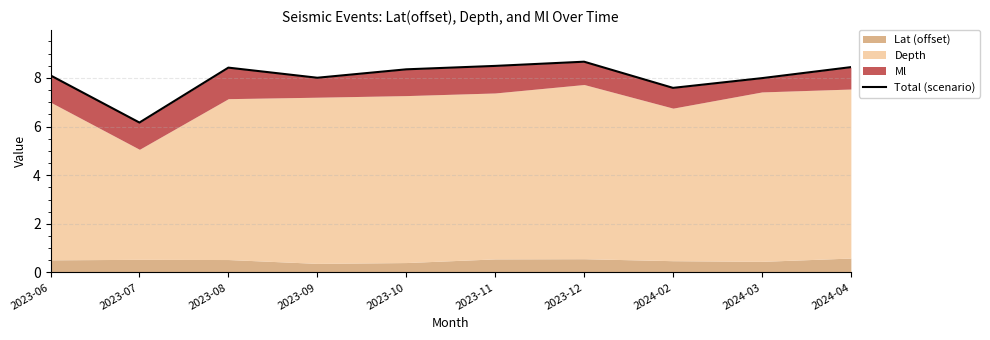

What is the difference between the second highest and minimum values?

2.3